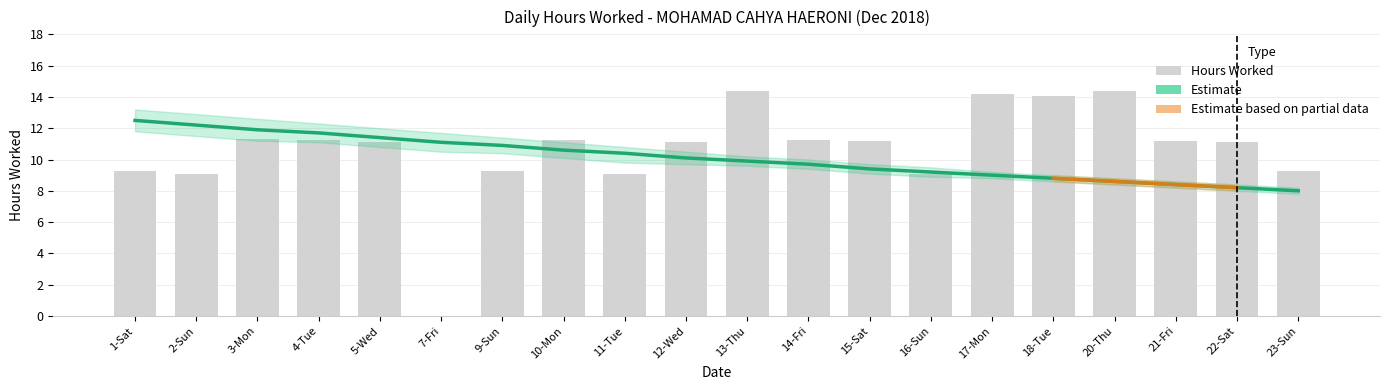

What is the label of the 7th bar from the right?

16-Sun